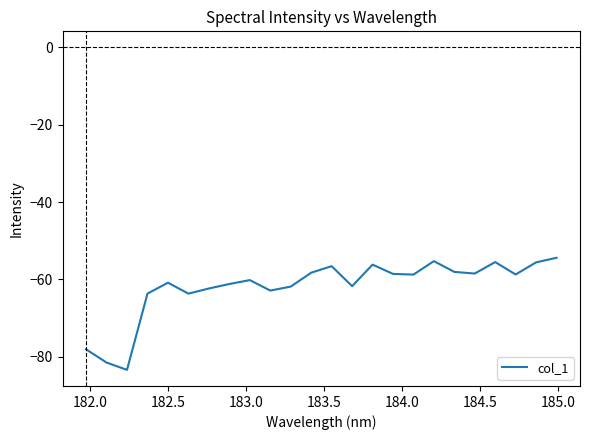

True or false: there are more than 0 points higher than both neighbors.

True